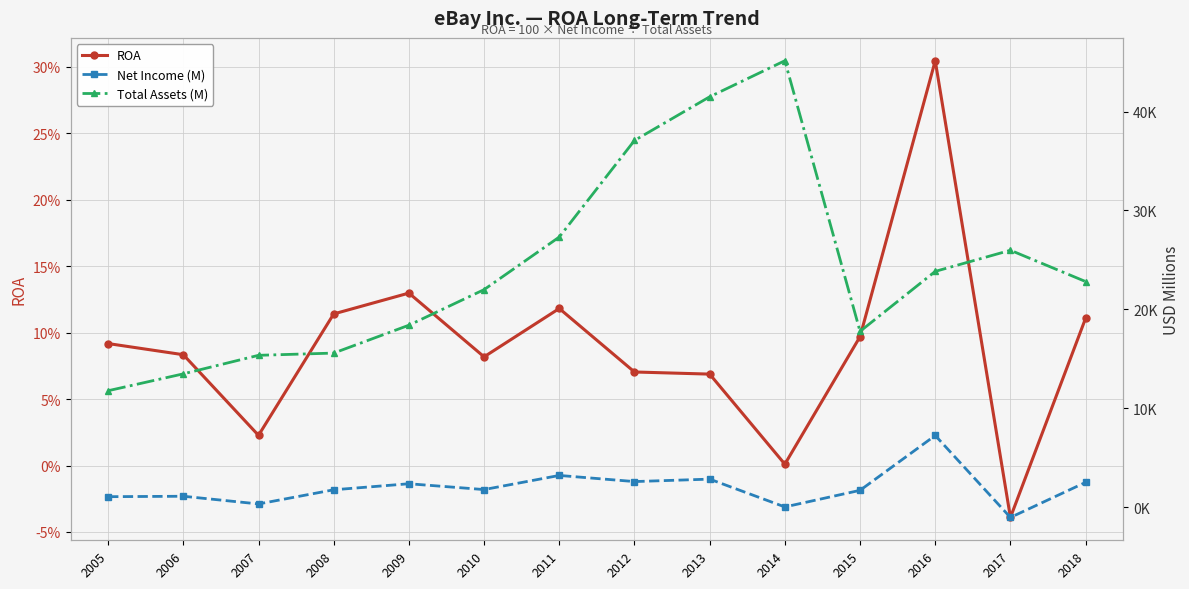

What is the total value across all series at 2007?

15714.0